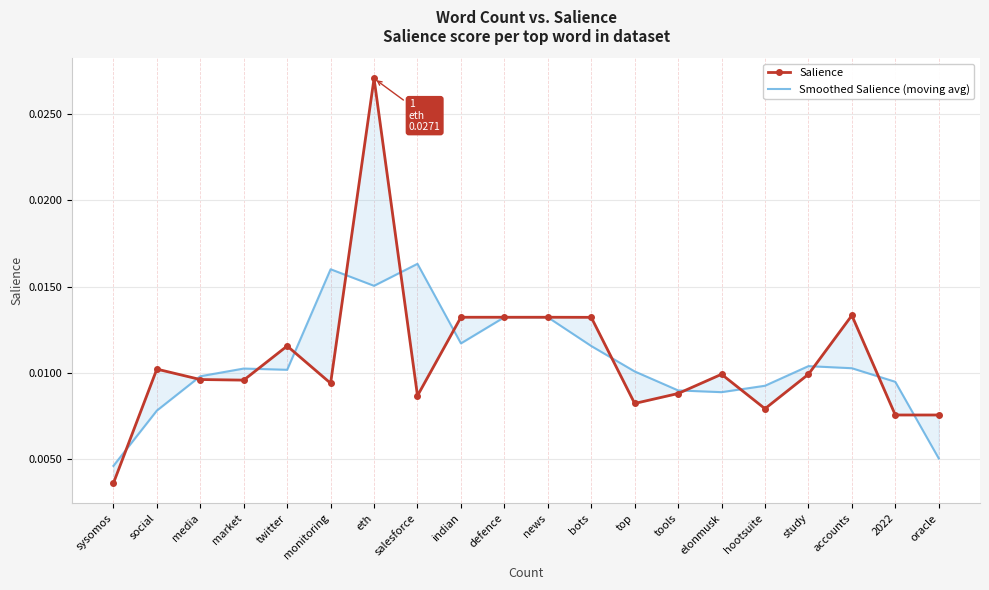

Reading left to right, what are all the values shown in this chart?

Salience: sysomos=0.0	social=0.0	media=0.0	market=0.0	twitter=0.0	monitoring=0.0	eth=0.0	salesforce=0.0	indian=0.0	defence=0.0	news=0.0	bots=0.0	top=0.0	tools=0.0	elonmusk=0.0	hootsuite=0.0	study=0.0	accounts=0.0	2022=0.0	oracle=0.0
Smoothed Salience (moving avg): sysomos=0.0	social=0.0	media=0.0	market=0.0	twitter=0.0	monitoring=0.0	eth=0.0	salesforce=0.0	indian=0.0	defence=0.0	news=0.0	bots=0.0	top=0.0	tools=0.0	elonmusk=0.0	hootsuite=0.0	study=0.0	accounts=0.0	2022=0.0	oracle=0.0